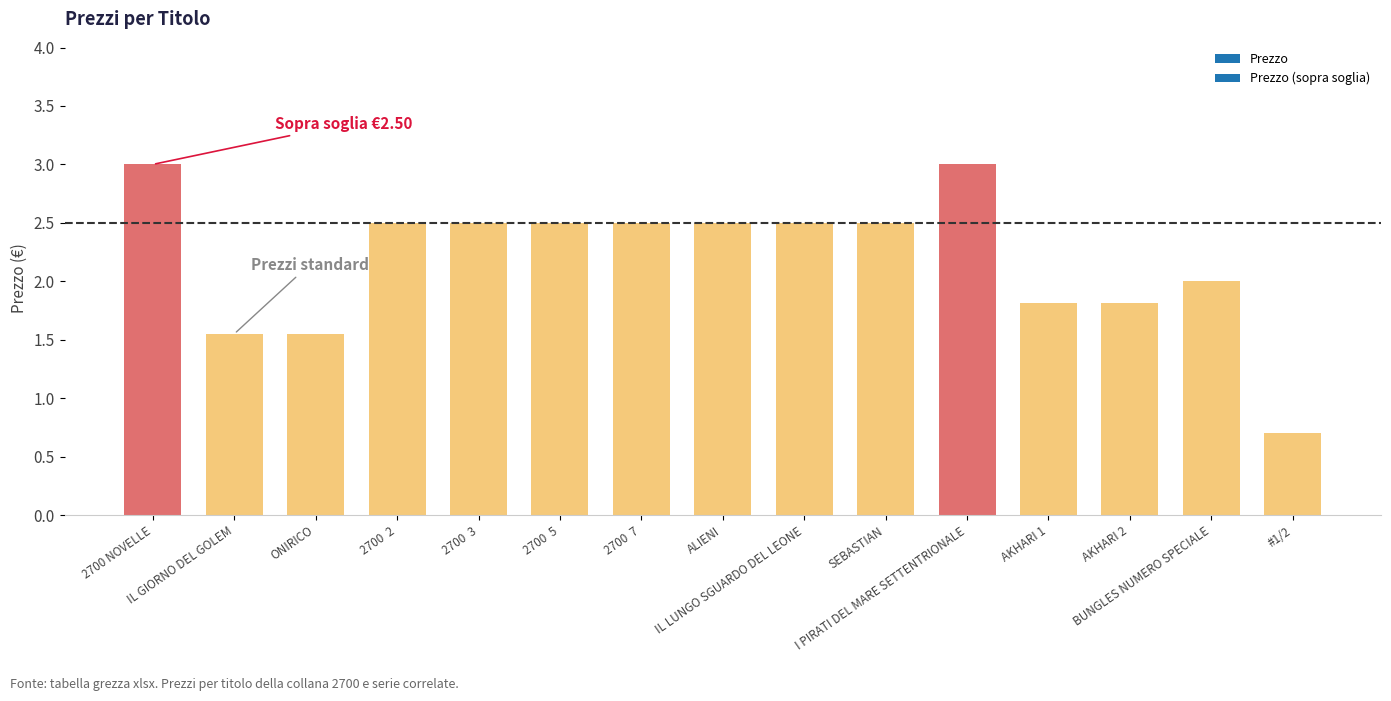

What is the ratio of the value at 2700  5 to the value at ALIENI?

1.0